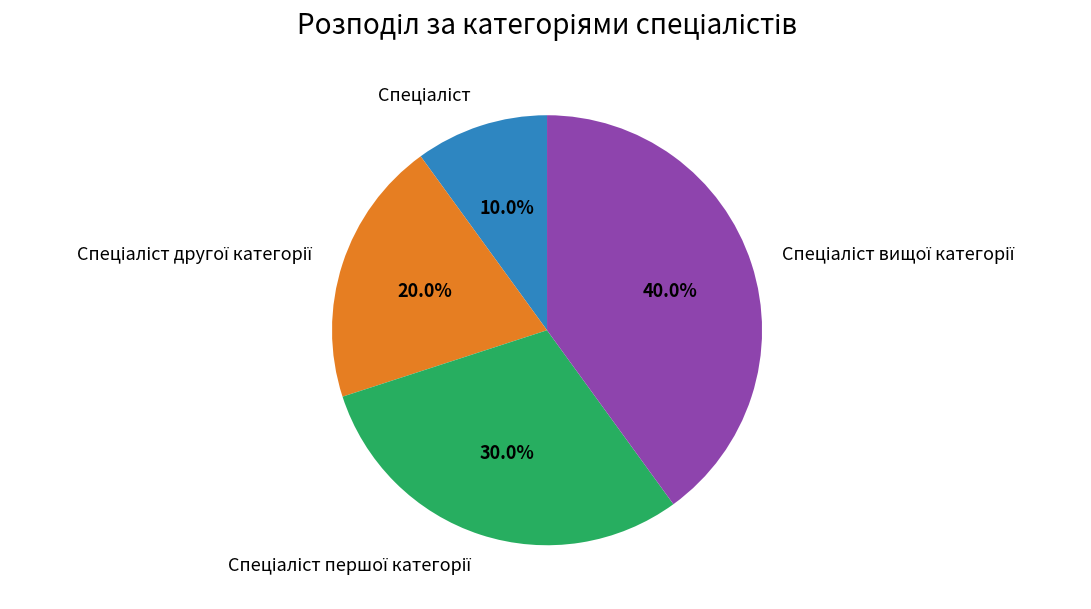

Is there any slice that represents more than half of the pie?

No